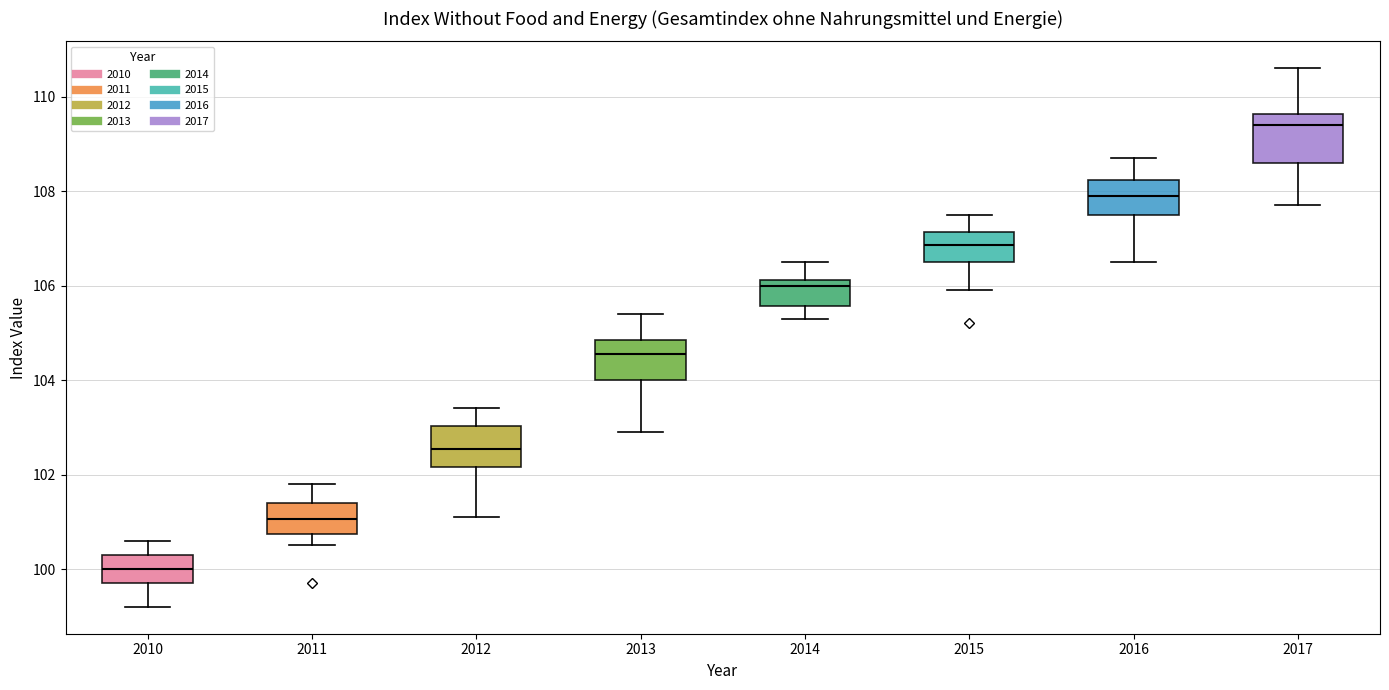

Reading left to right, read every box against the y-axis: the position of its median line, the range the box covers, and the ends of its whiskers. The values are not printed on the chart, so give them approximately, as read against the axis.

2010: median 100.0, box 99.8 to 100.4, whiskers 99.2 to 100.6
2011: median 101.0, box 100.8 to 101.4, whiskers 100.6 to 101.8
2012: median 102.6, box 102.2 to 103.0, whiskers 101.2 to 103.4
2013: median 104.6, box 104.0 to 104.8, whiskers 103.0 to 105.4
2014: median 106.0, box 105.6 to 106.2, whiskers 105.4 to 106.6
2015: median 106.8, box 106.6 to 107.2, whiskers 106.0 to 107.6
2016: median 108.0, box 107.6 to 108.2, whiskers 106.6 to 108.8
2017: median 109.4, box 108.6 to 109.6, whiskers 107.8 to 110.6